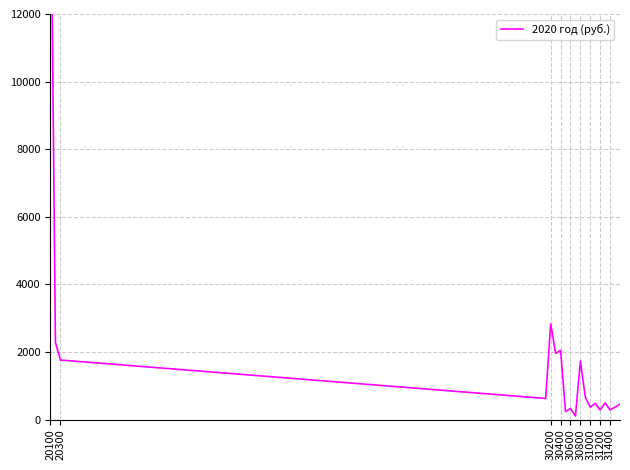

How many data points are above 623?

9